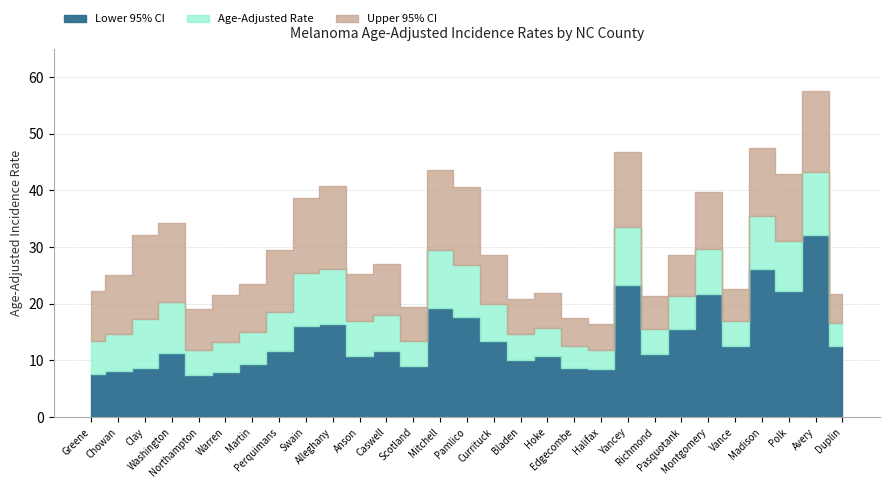

Which series has the widest spread of values?

Upper 95% CI